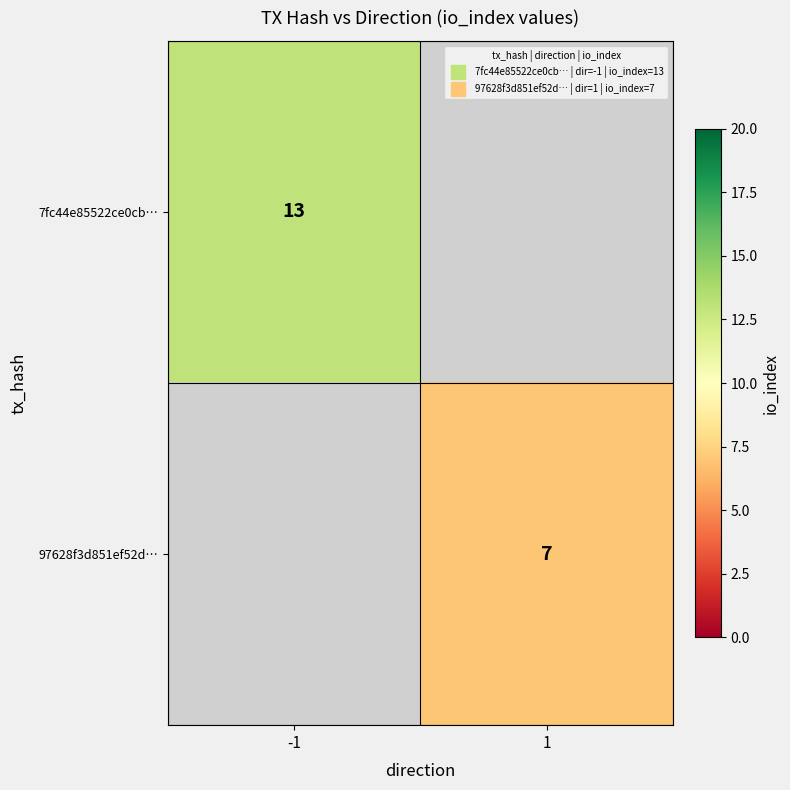

Between 1 and -1, which is larger?

-1